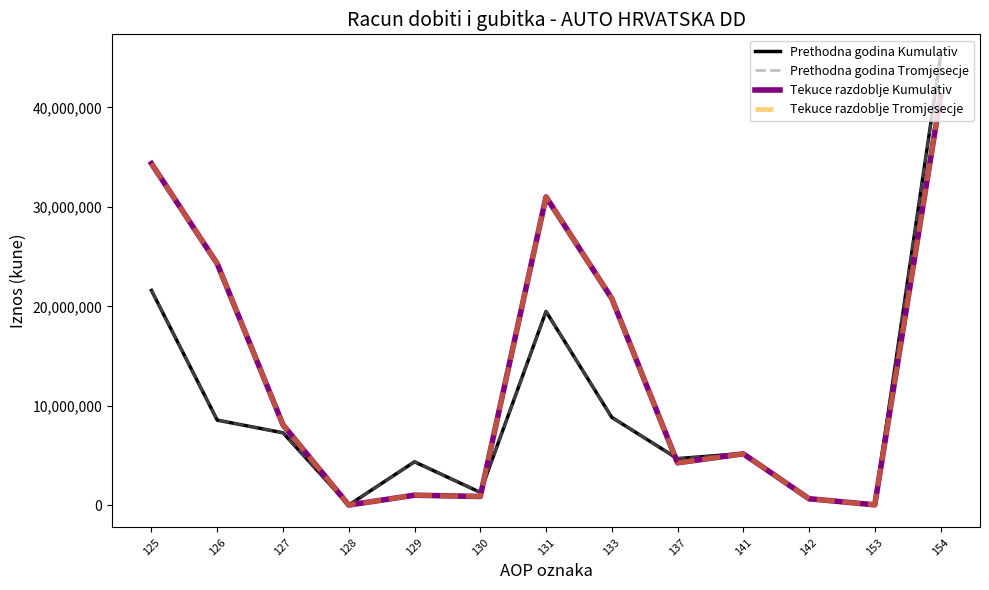

What is the average value of the Prethodna godina Tromjesecje series?

9789127